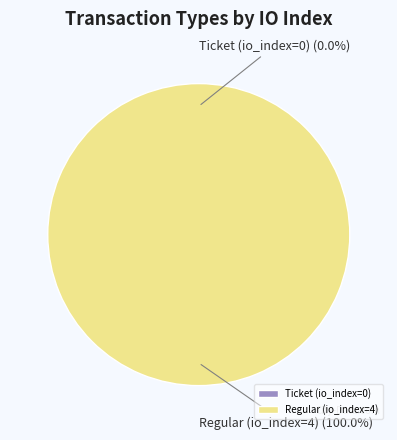

To the nearest percent, what is the average slice percentage?

50%